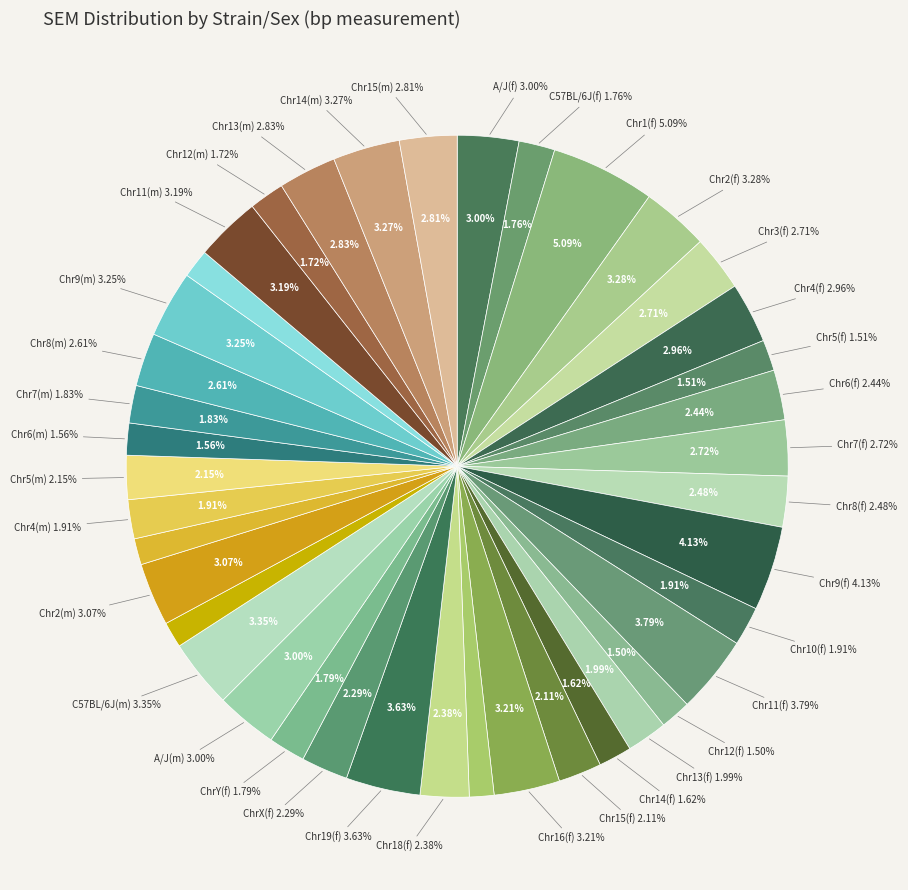

To the nearest percent, what percentage of the pie is Chr8(m)?

3%